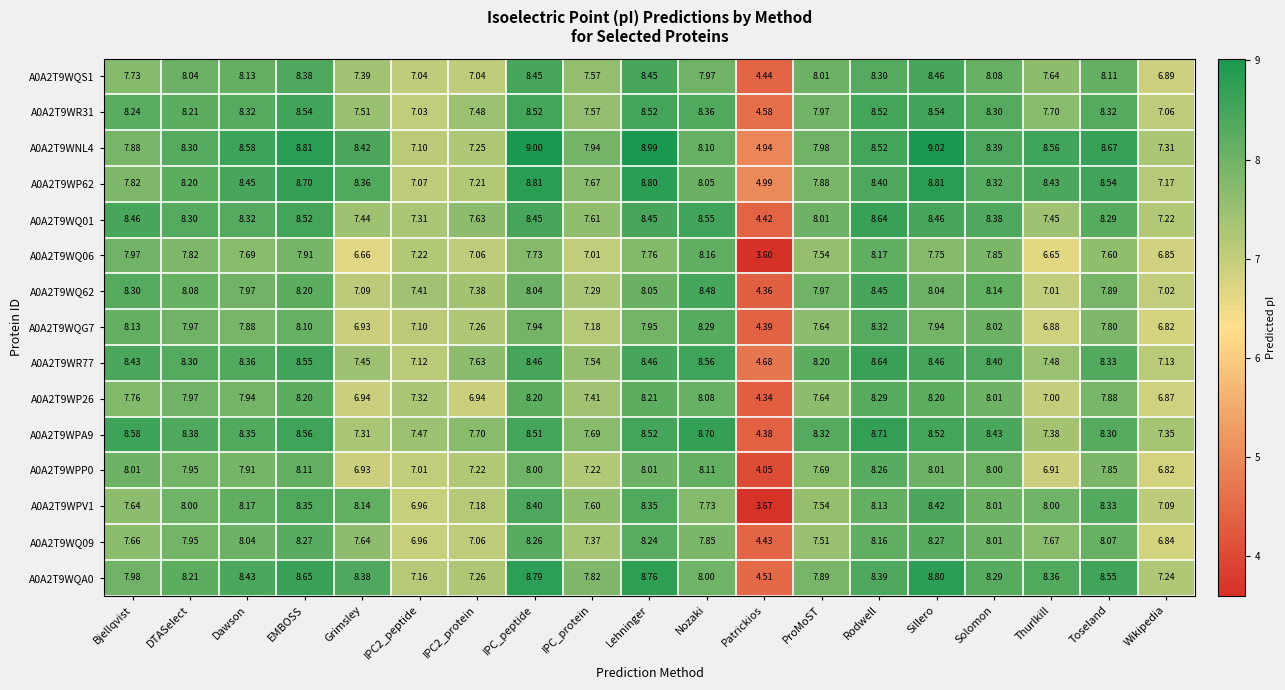

At which category is the sum across all series the highest?

Rodwell